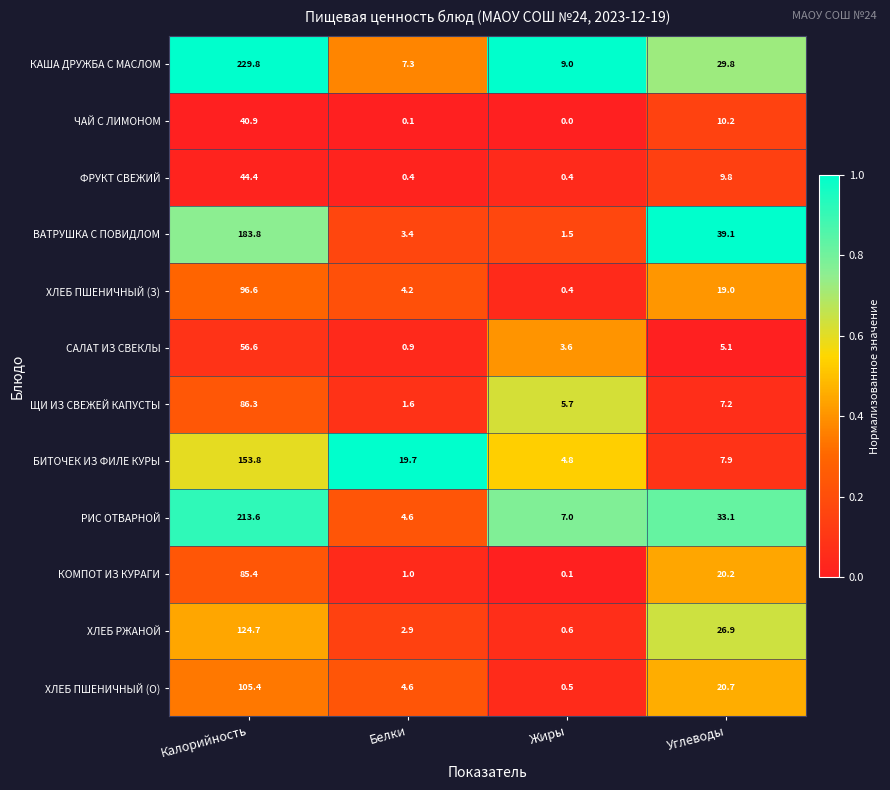

True or false: ХЛЕБ ПШЕНИЧНЫЙ (О) has a value of 20.7 at Углеводы.

True